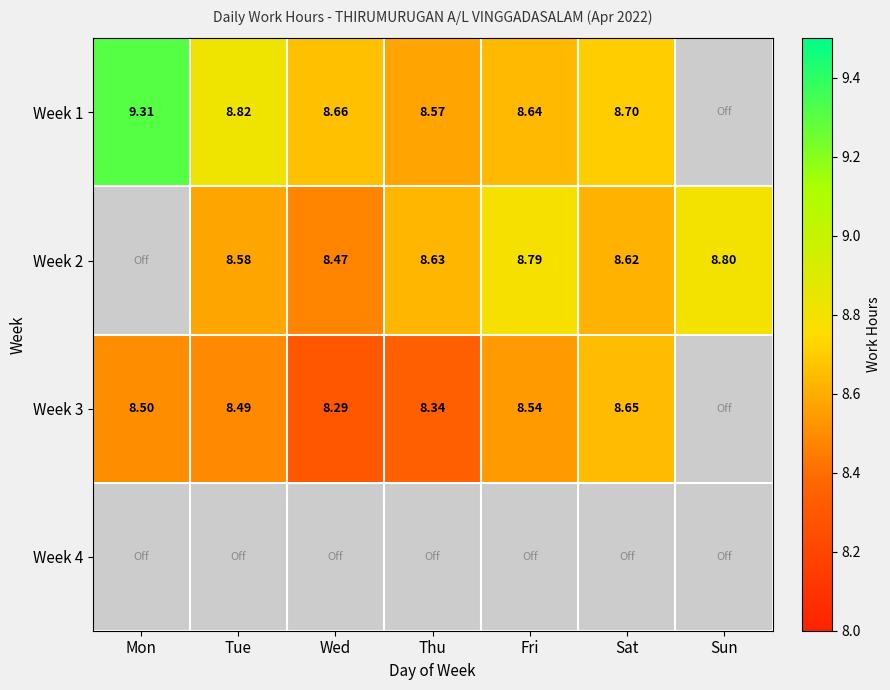

At how many categories does at least one series exceed 6?

7